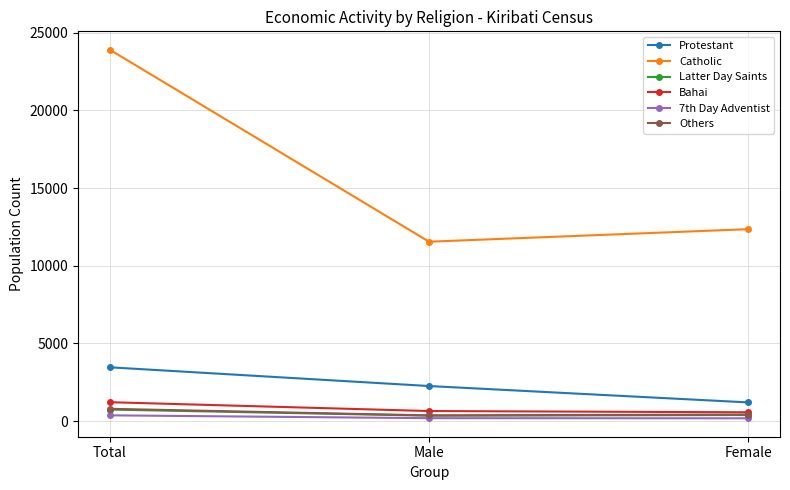

What is the value of the Protestant point at the 1st from the left?

3464